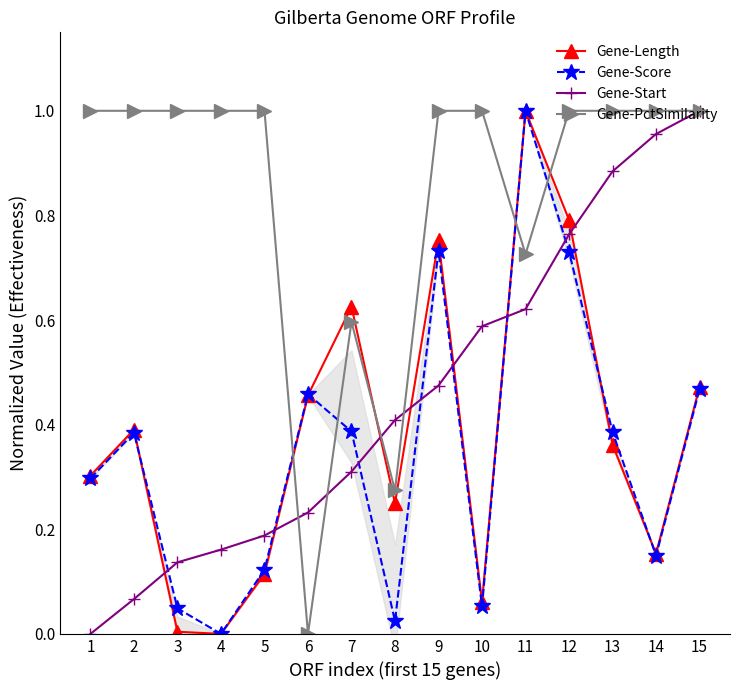

What is the difference between the highest and lowest values at 14?

0.9